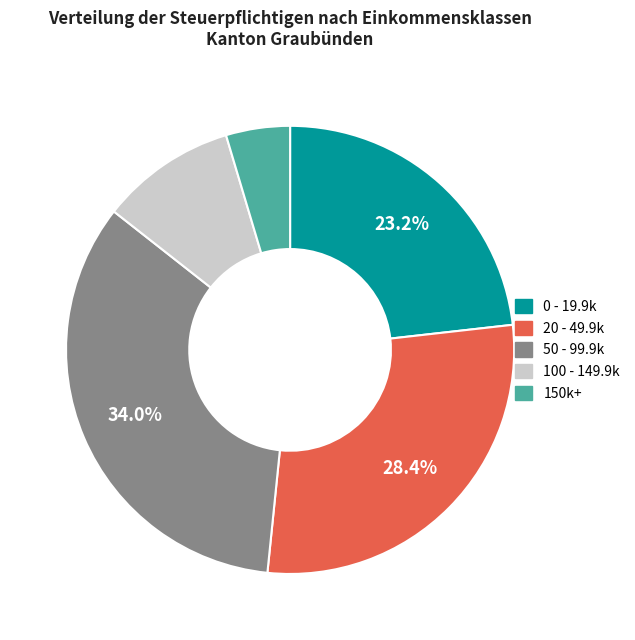

Which category has the biggest portion of the pie?

50 - 99.9k